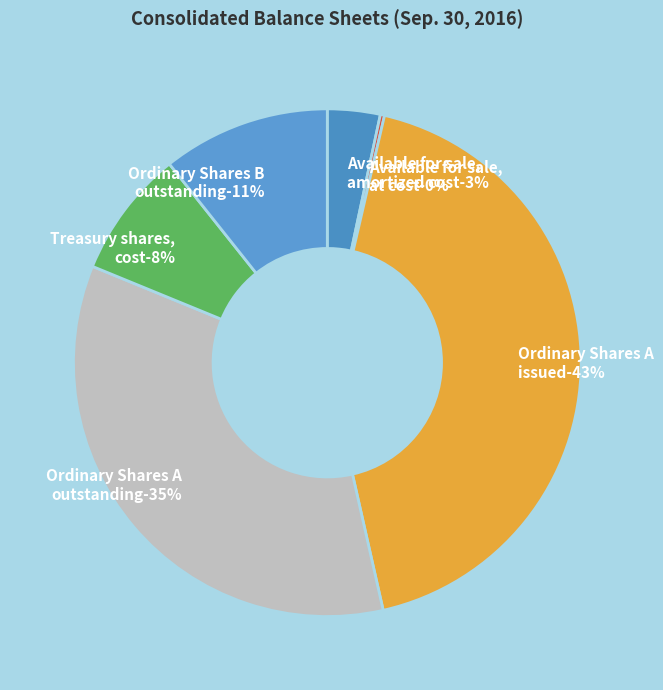

Is there a majority slice in this chart?

No